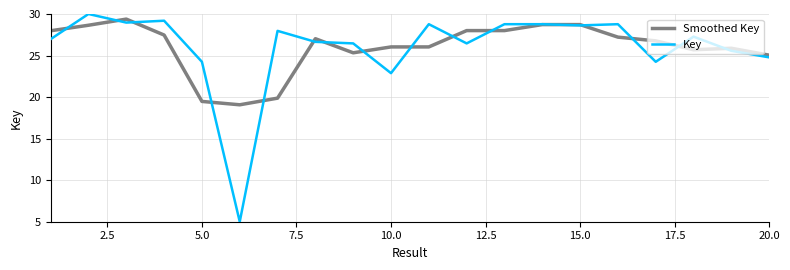

What is the greatest value displayed?

30.0